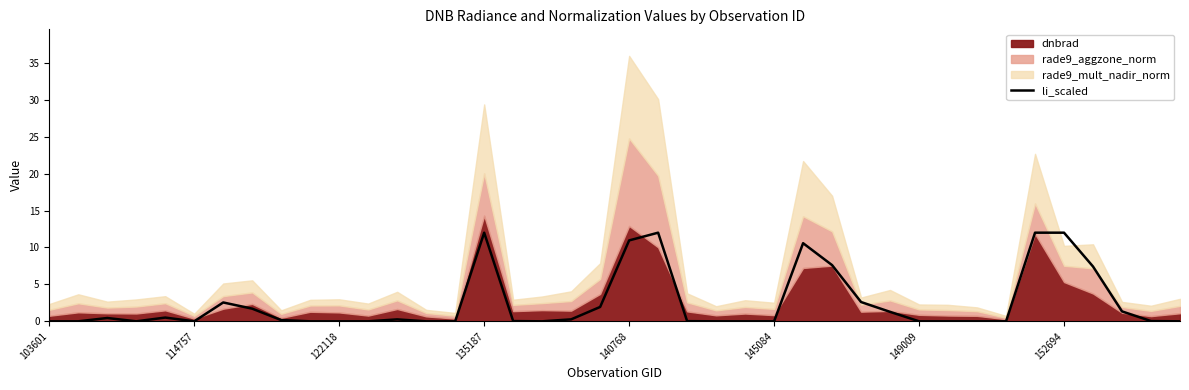

How many positive values are there?

25